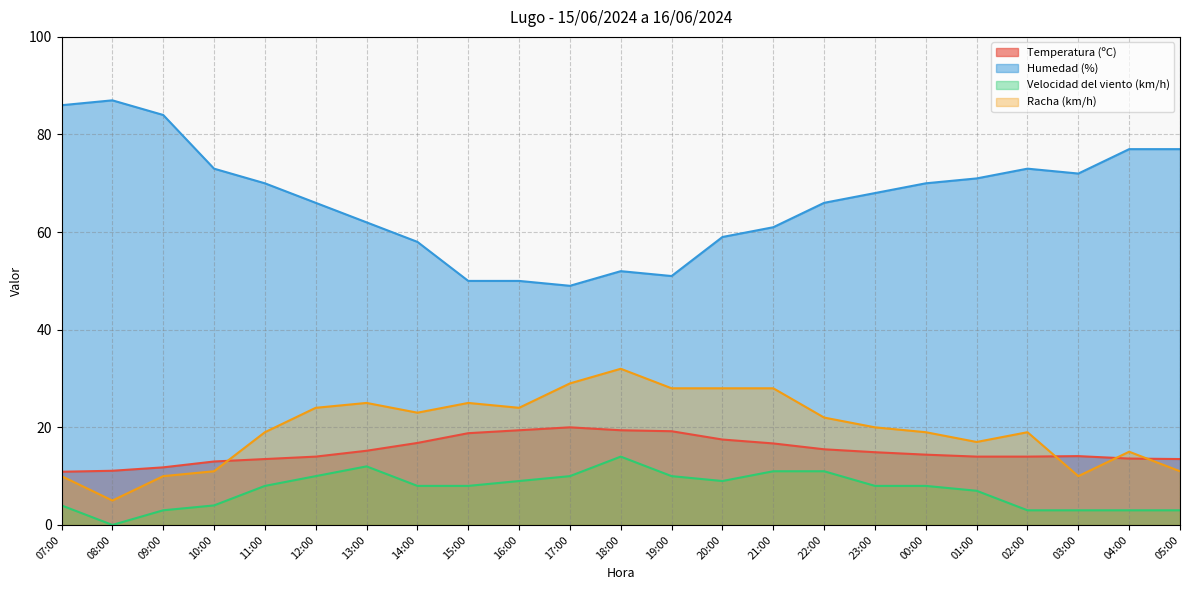

What are all the series names shown in the legend?

Temperatura (ºC), Humedad (%), Velocidad del viento (km/h), Racha (km/h)